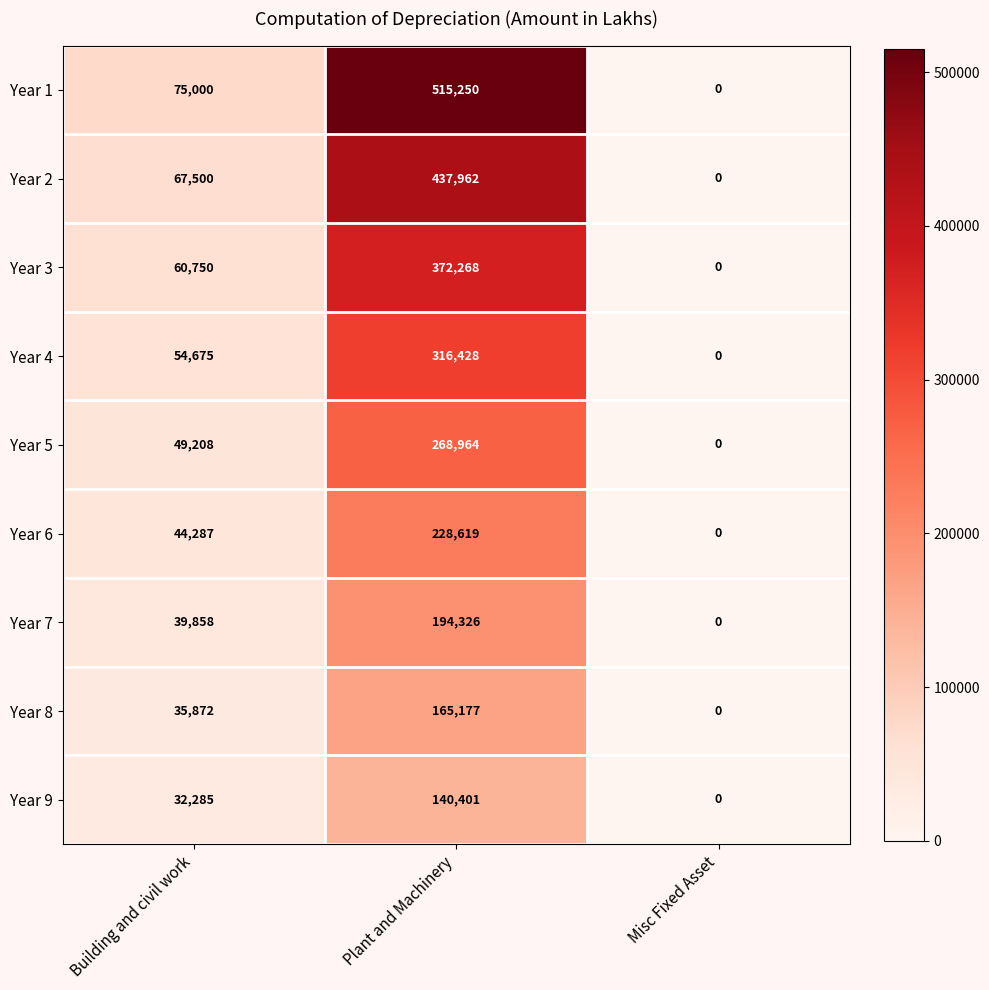

The value of Year 8 at Plant and Machinery is 96204. True or false?

False